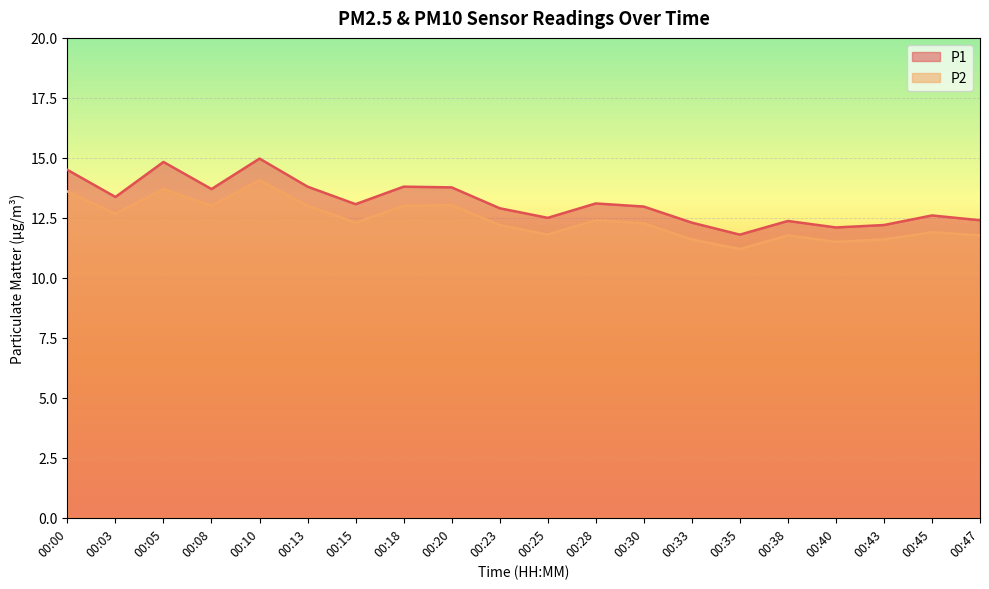

True or false: P2 and P1 intersect in this chart.

False